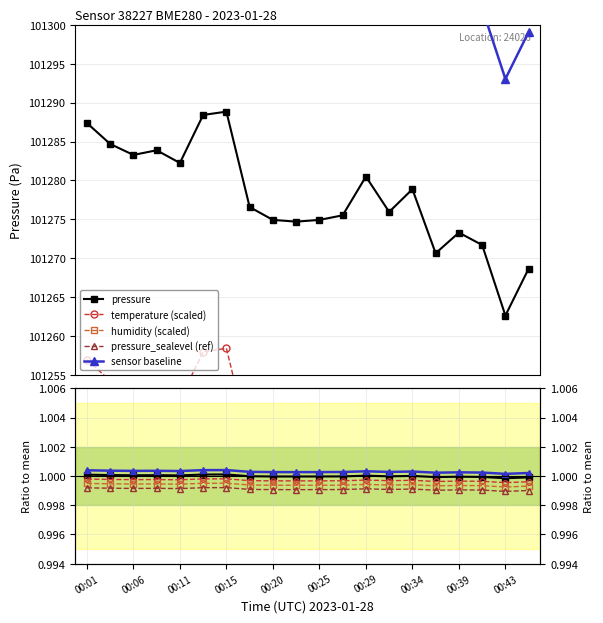

True or false: pressure_sealevel (ref) and humidity (scaled) intersect in this chart.

False